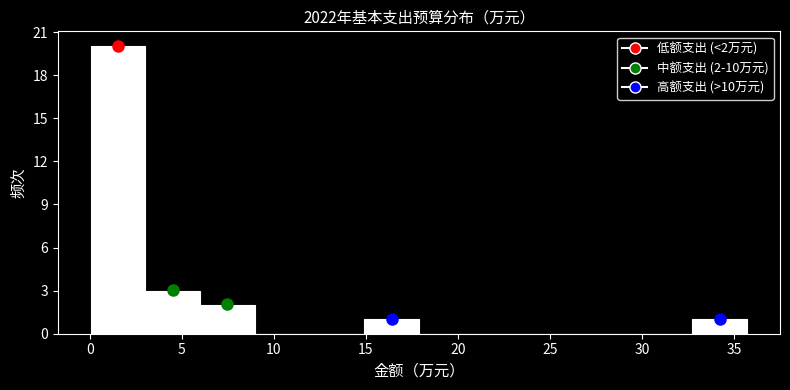

Over which range of the x-axis is the bar tallest?

0.0 to 3.0